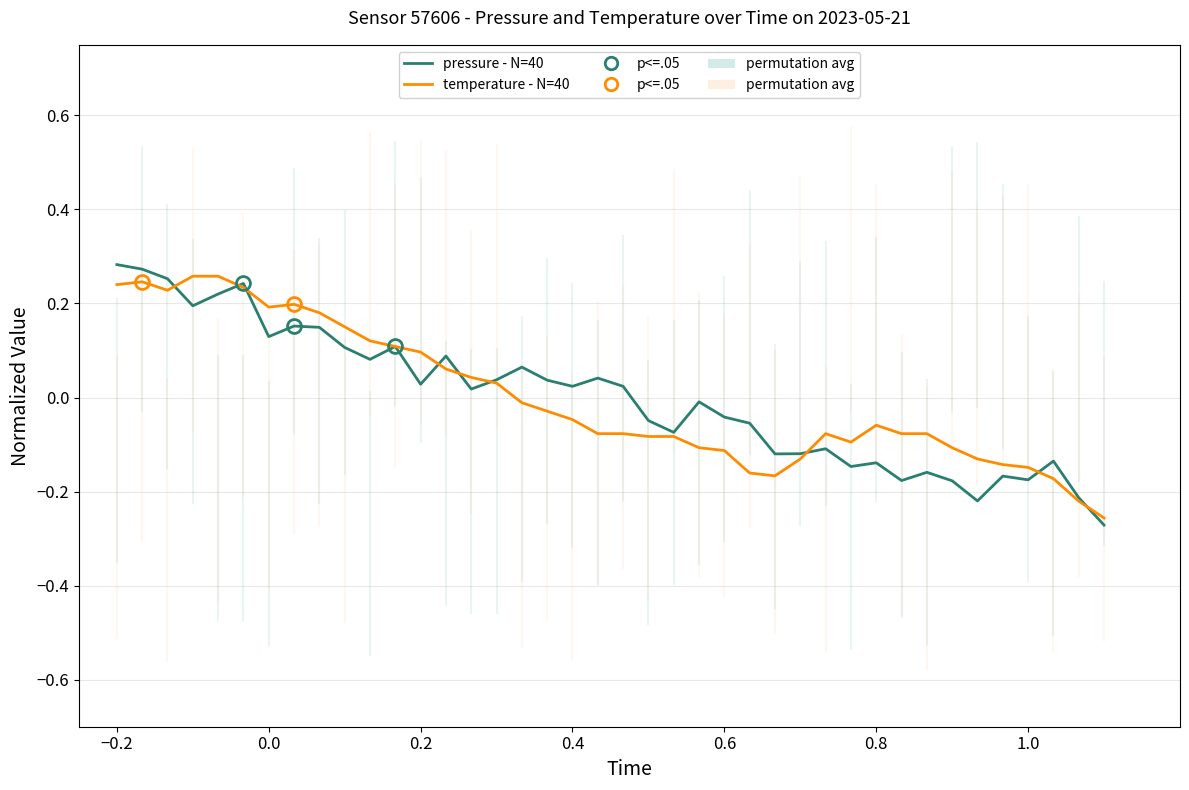

Is this an area chart (filled region under the line)?

No